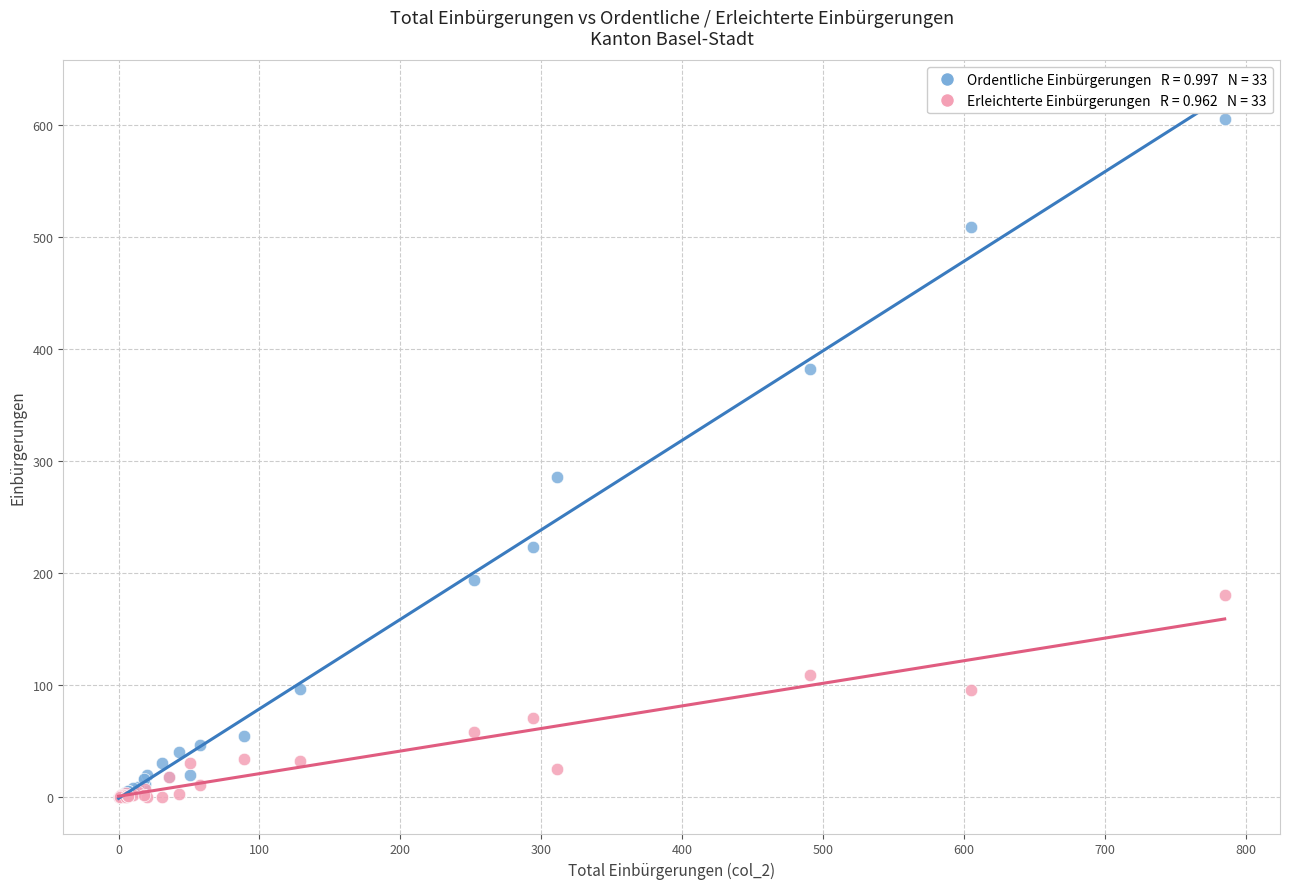

Across all series, what Y value is closest to 302?

286